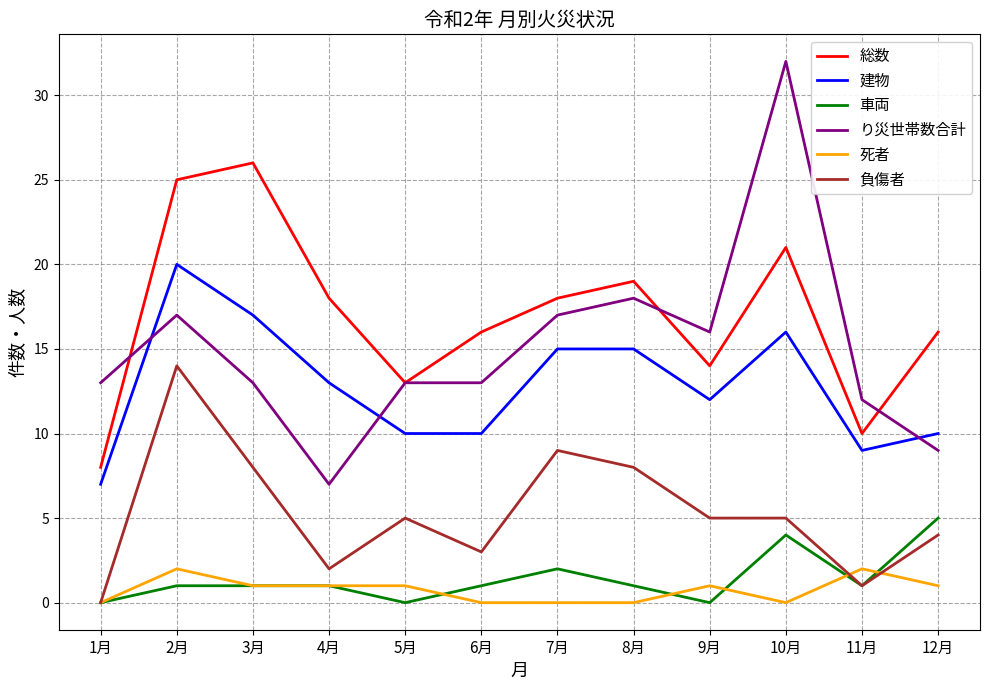

True or false: り災世帯数合計 and 死者 cross at least once.

False